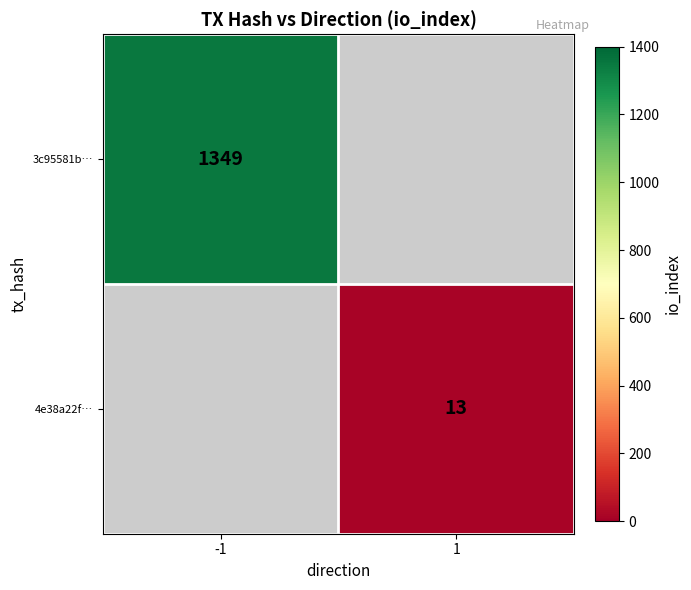

True or false: 4e38a22f… has a value of 13 at 1.

True